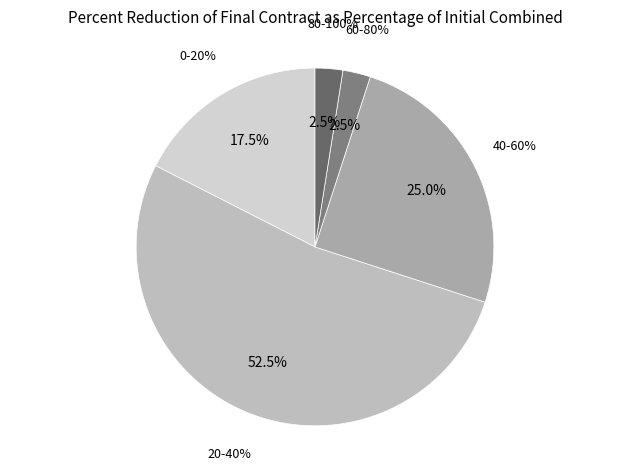

Do 17 and 11 together represent more than half of the pie?

No